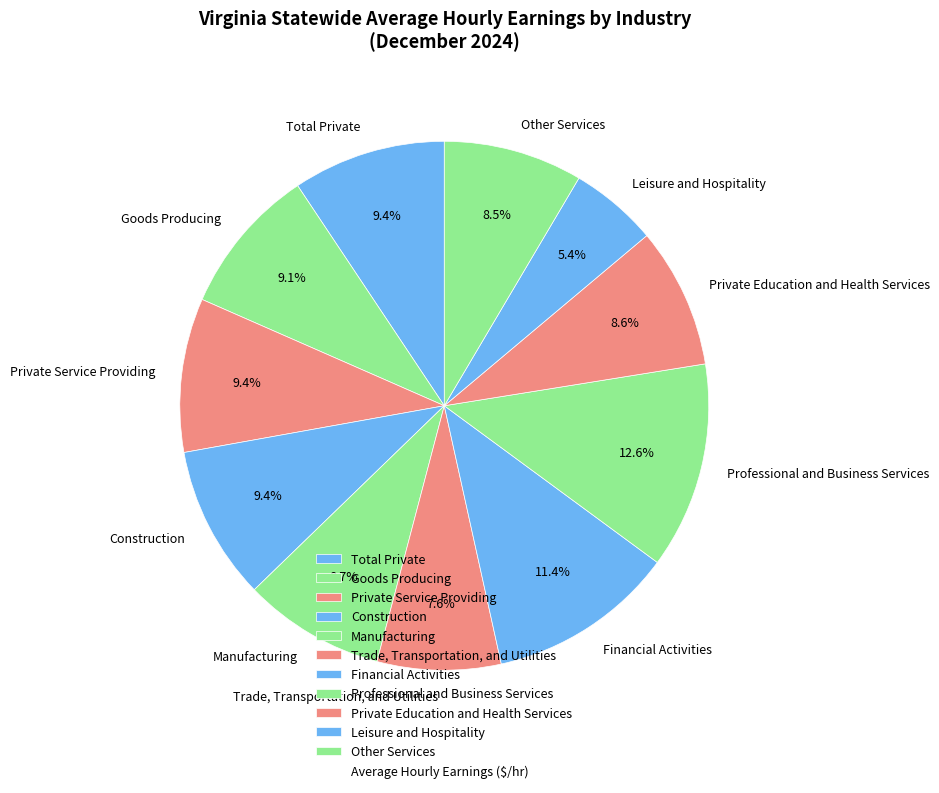

Combined, what portion of the pie is Construction and Goods Producing?

18.5%